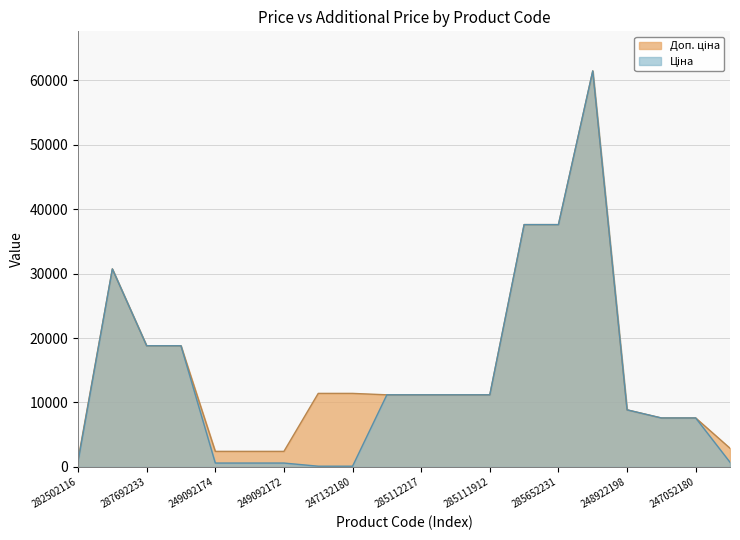

List the series in order of their peak value, lowest first.

Ціна, Доп. ціна